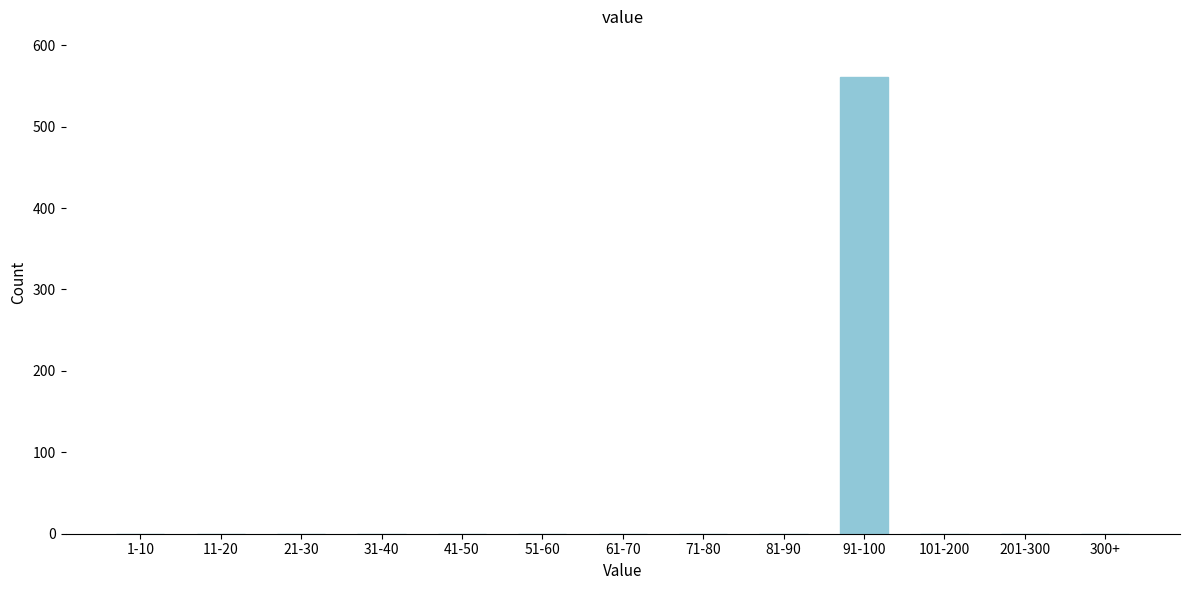

Reading left to right, transcribe all the data shown in this chart.

1-10=0	11-20=0	21-30=0	31-40=0	41-50=0	51-60=0	61-70=0	71-80=0	81-90=0	91-100=561	101-200=0	201-300=0	300+=0